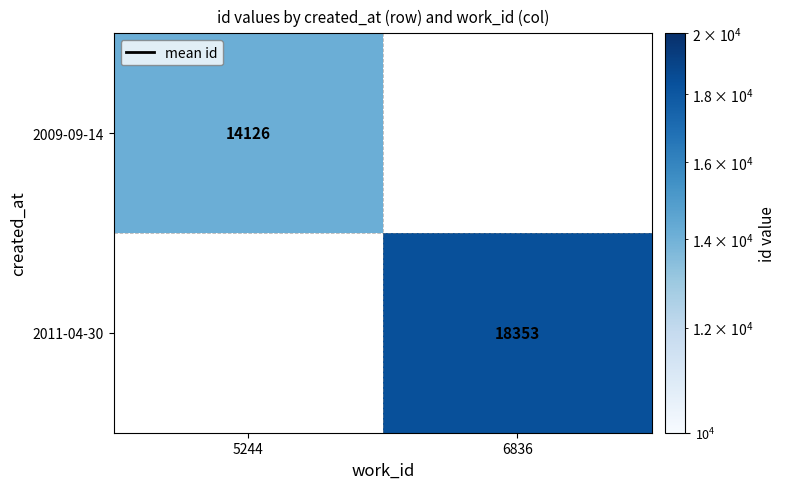

The 2011-04-30 series shows 18353 at 6836. True or false?

True